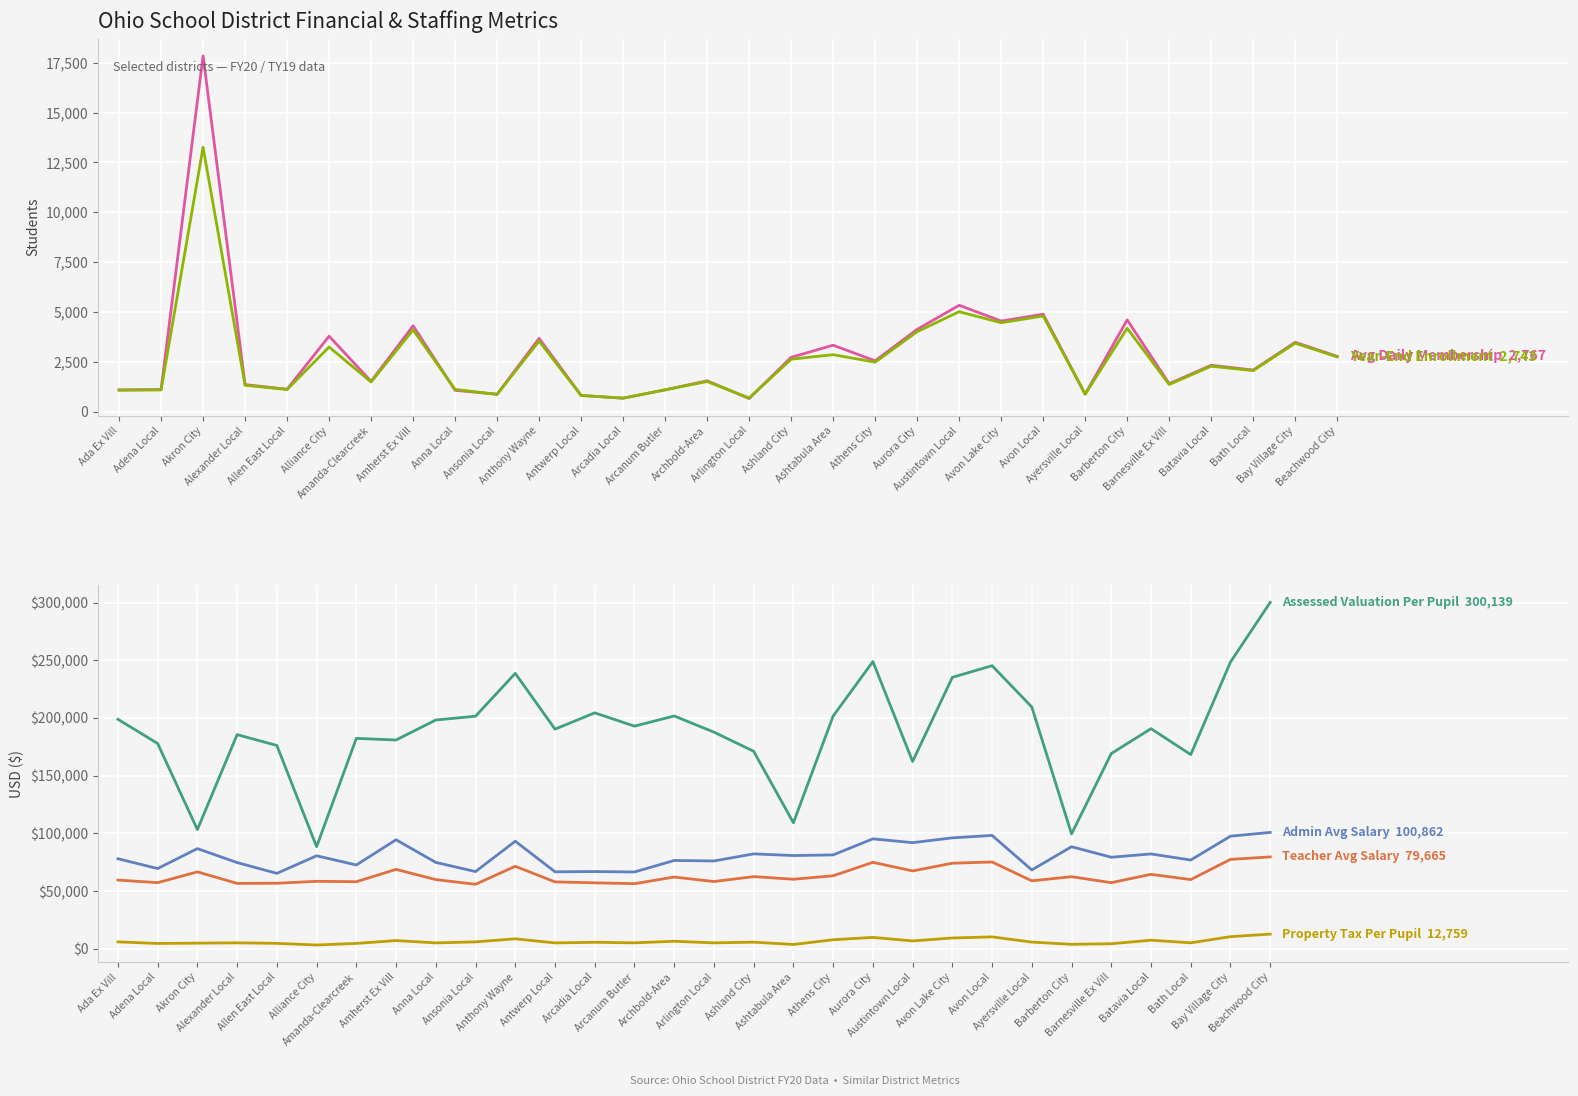

Which series has the widest spread of values?

Assessed Valuation Per Pupil